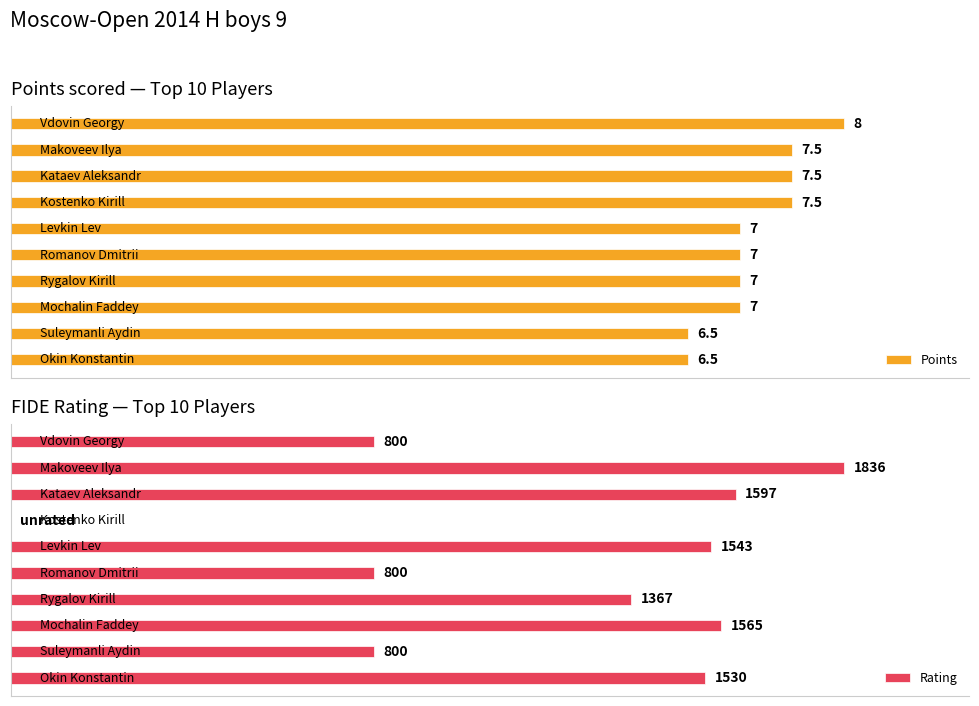

Are the bars grouped side by side (vs. stacked)?

Yes